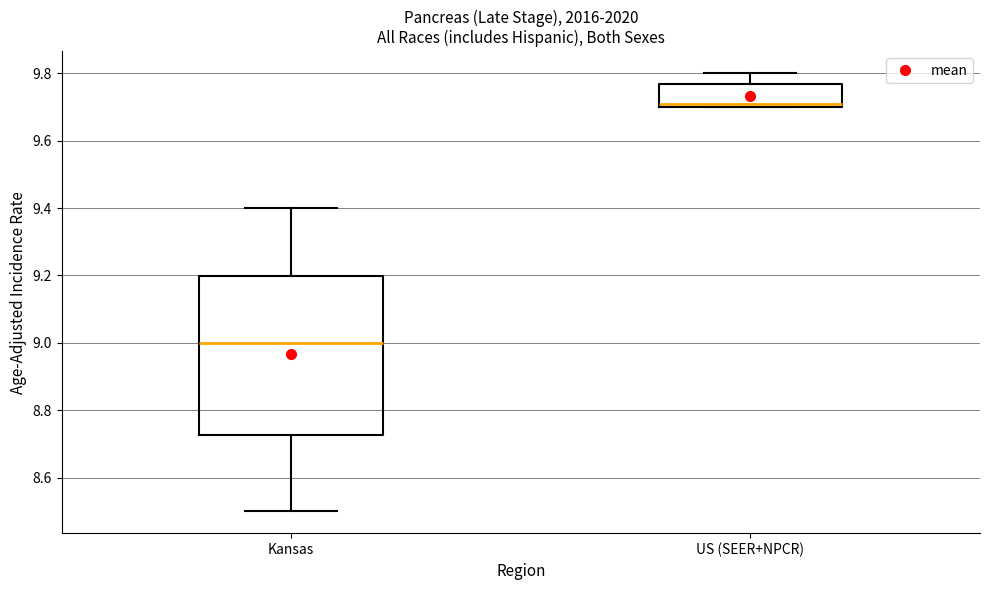

Reading left to right, read every box against the y-axis: the position of its median line, the range the box covers, and the ends of its whiskers. The values are not printed on the chart, so give them approximately, as read against the axis.

Kansas: median 9.00, box 8.72 to 9.20, whiskers 8.50 to 9.40
US (SEER+NPCR): median 9.70 (just above the box's lower edge), box 9.70 to 9.76, whiskers 9.70 to 9.80